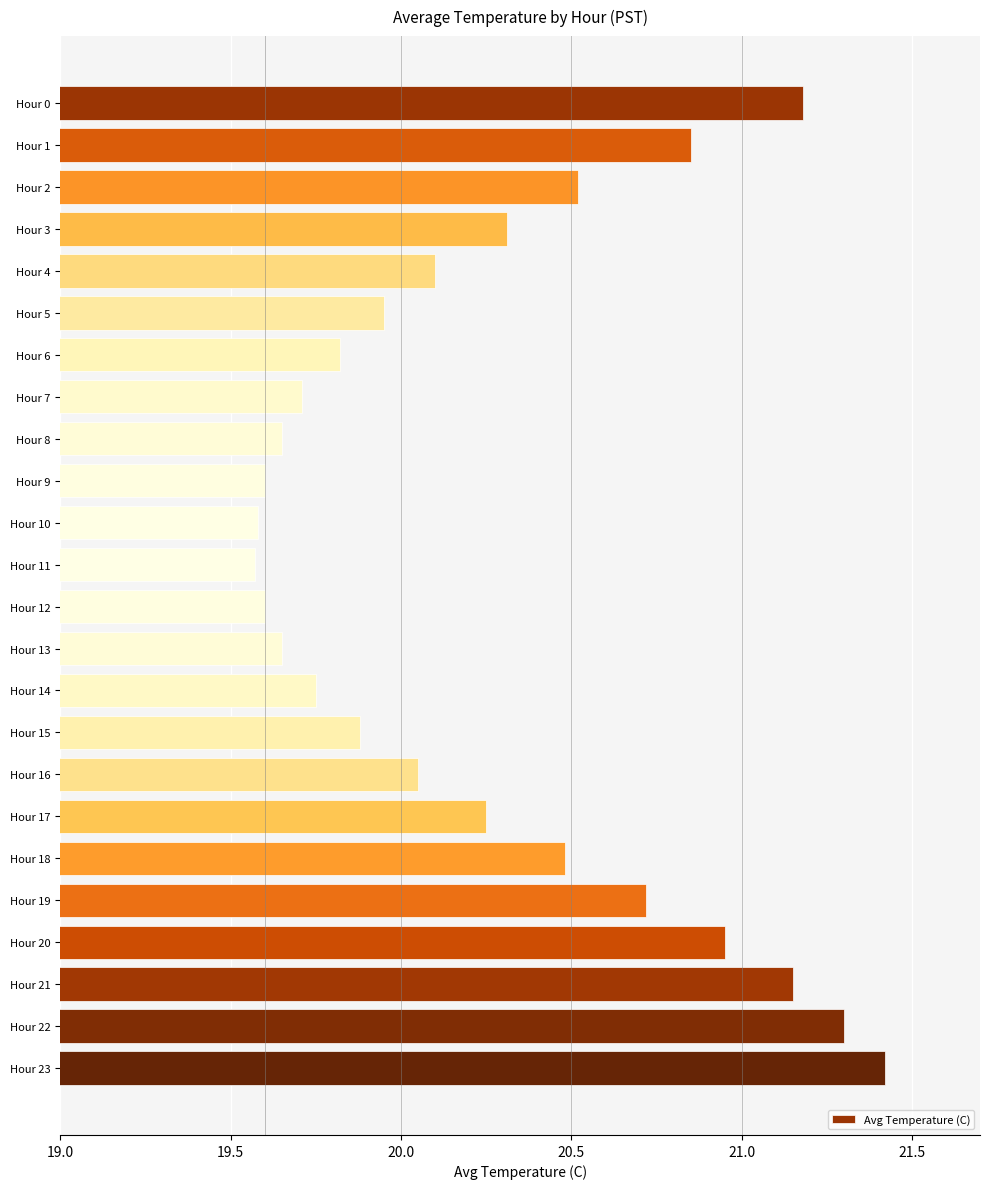

The chart shows a value of 20.5 at Hour 18. True or false?

True